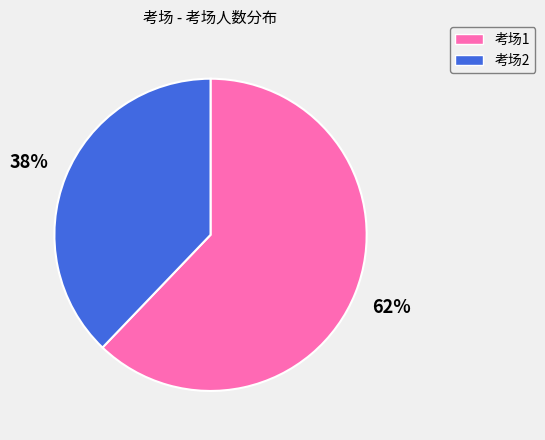

What is the ratio of the value at 考场1 to the value at 考场2?

1.6